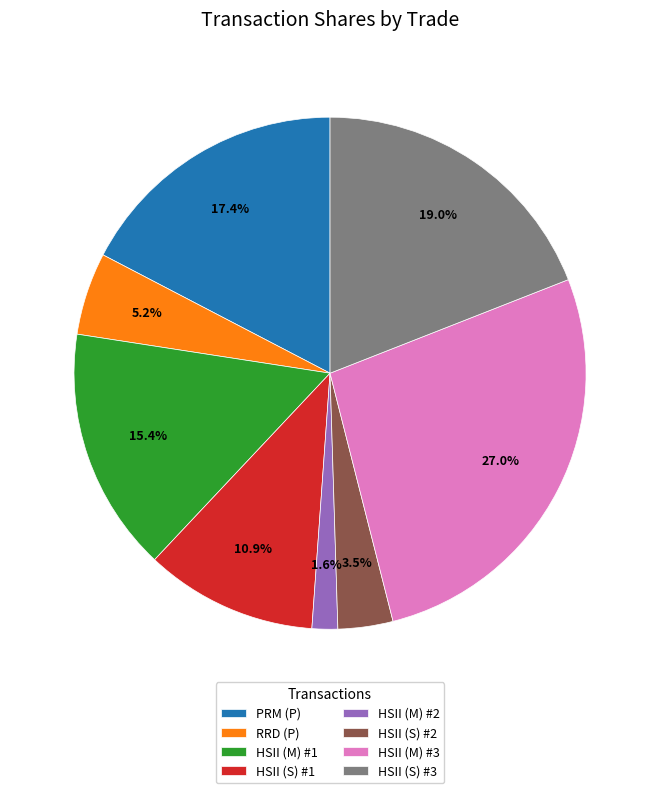

To the nearest percent, what is the average slice percentage?

12%